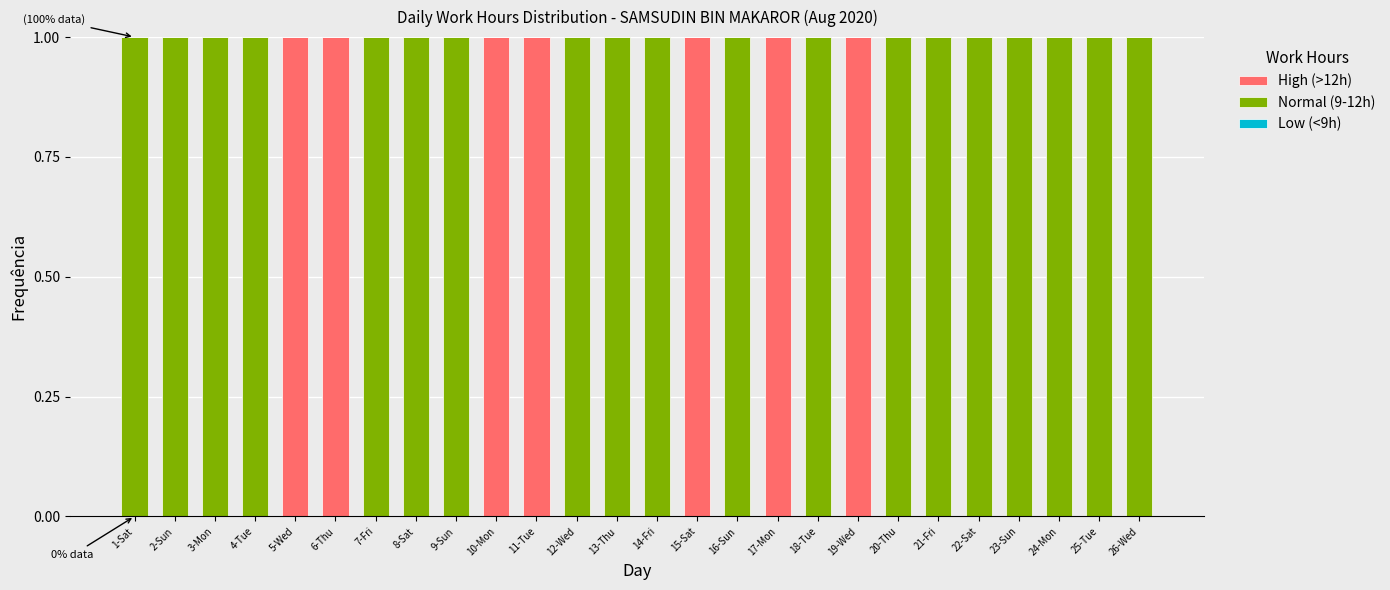

How many distinct data groups are displayed?

2